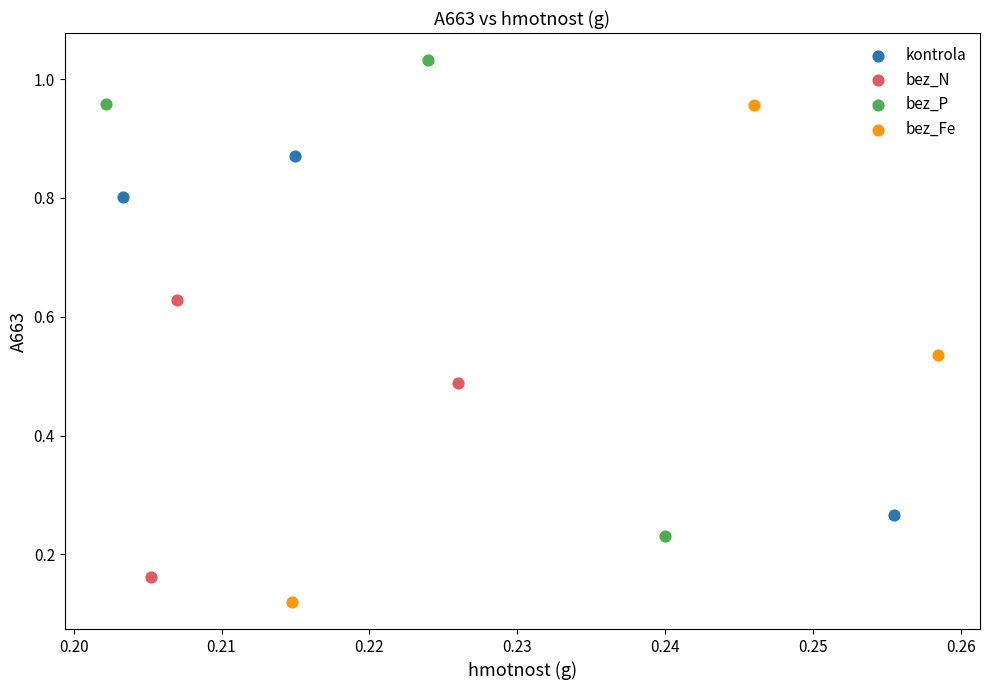

Which series reaches the minimum Y coordinate?

bez_Fe